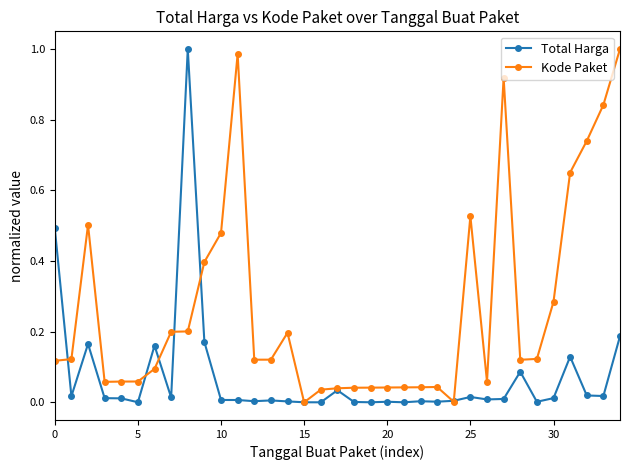

Which series has the largest total across all categories?

Kode Paket